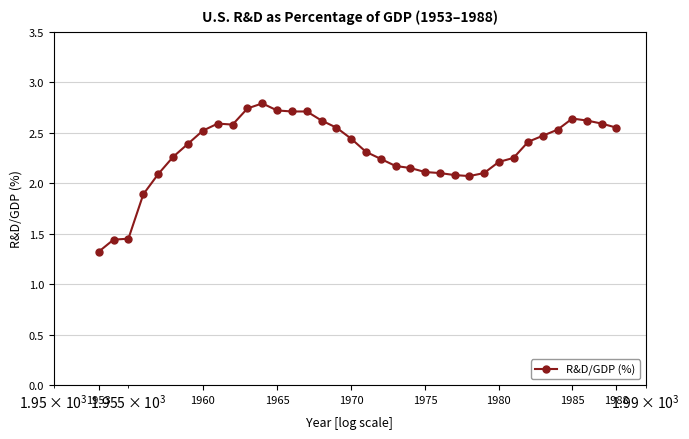

What is the maximum value shown in the chart?

2.8